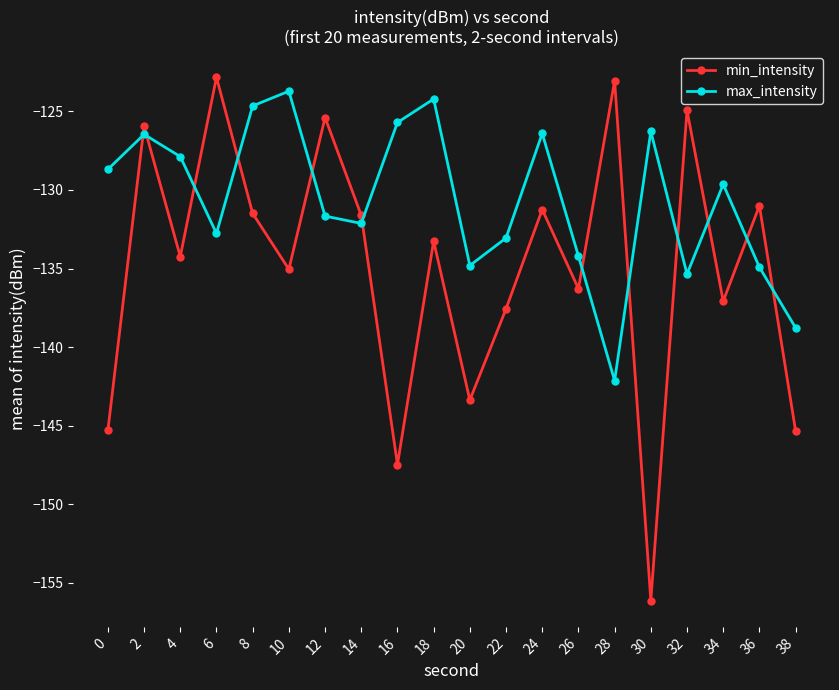

In min_intensity, how many points are higher than both neighbors (excluding endpoints)?

8